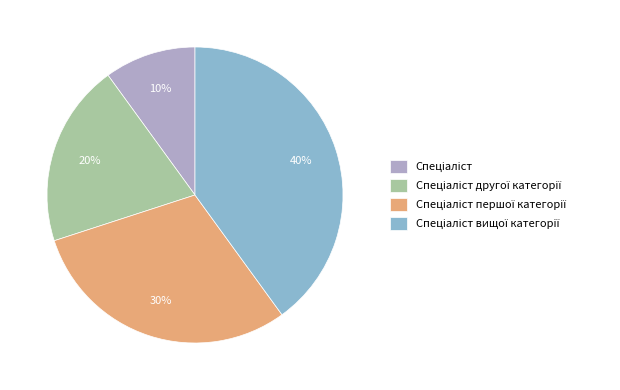

Is there any slice that represents more than half of the pie?

No